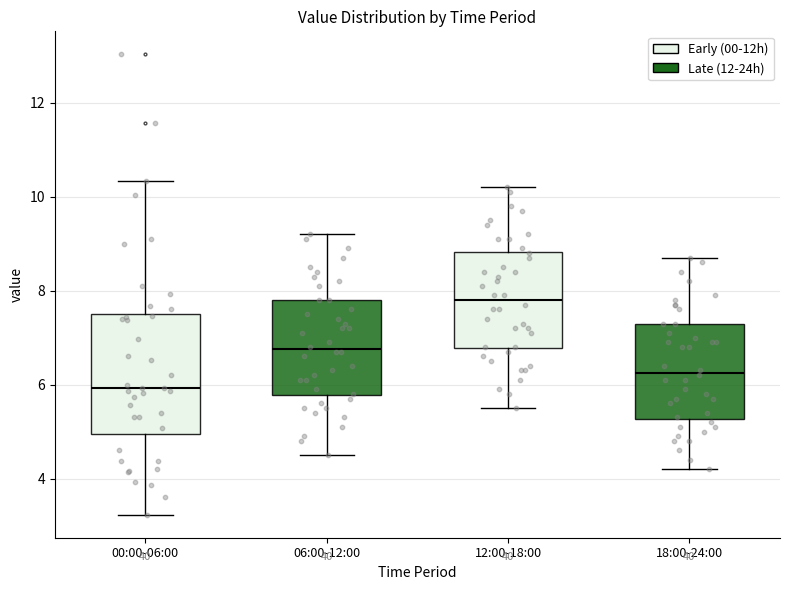

Which box's median line is the highest?

12:00-18:00